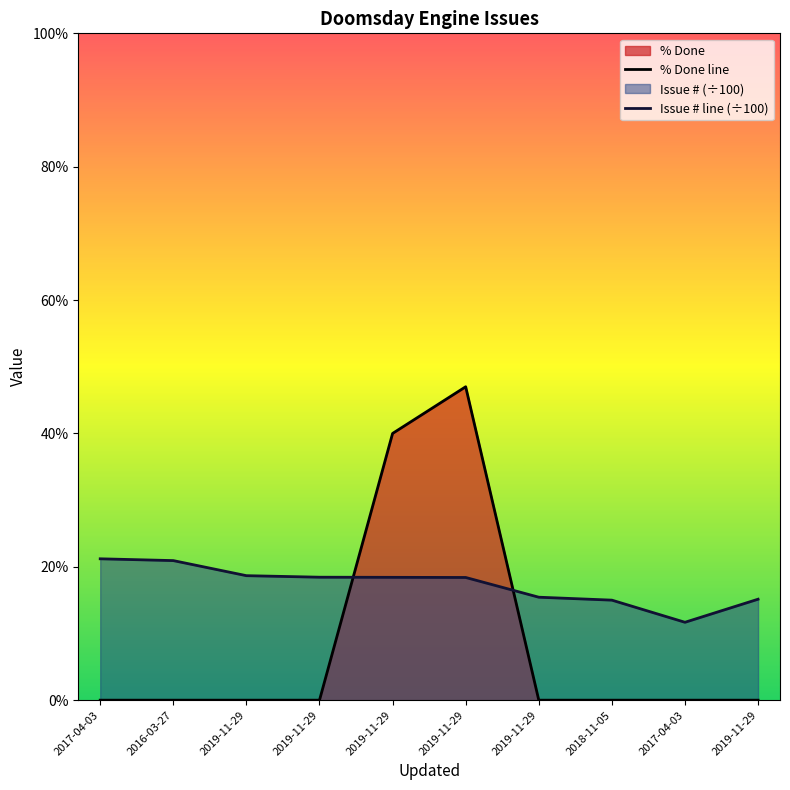

What is the difference between the highest and lowest values at 2016-03-27?

20.9